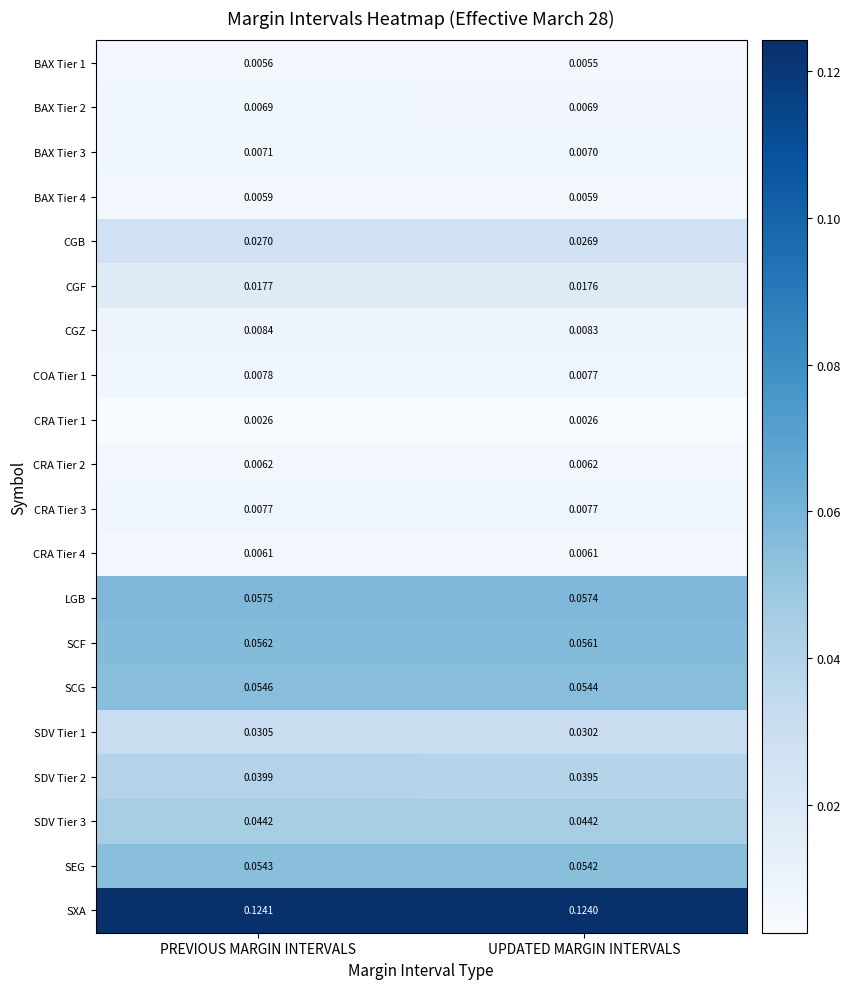

At which label is SDV Tier 1 closest to 0?

UPDATED MARGIN INTERVALS